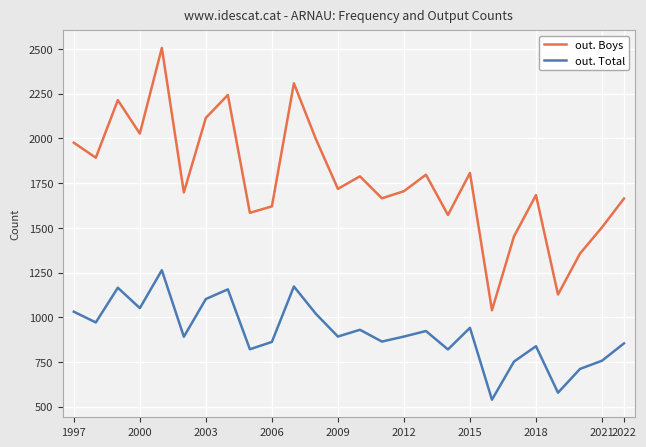

List the series in order of their peak value, highest first.

out. Boys, out. Total